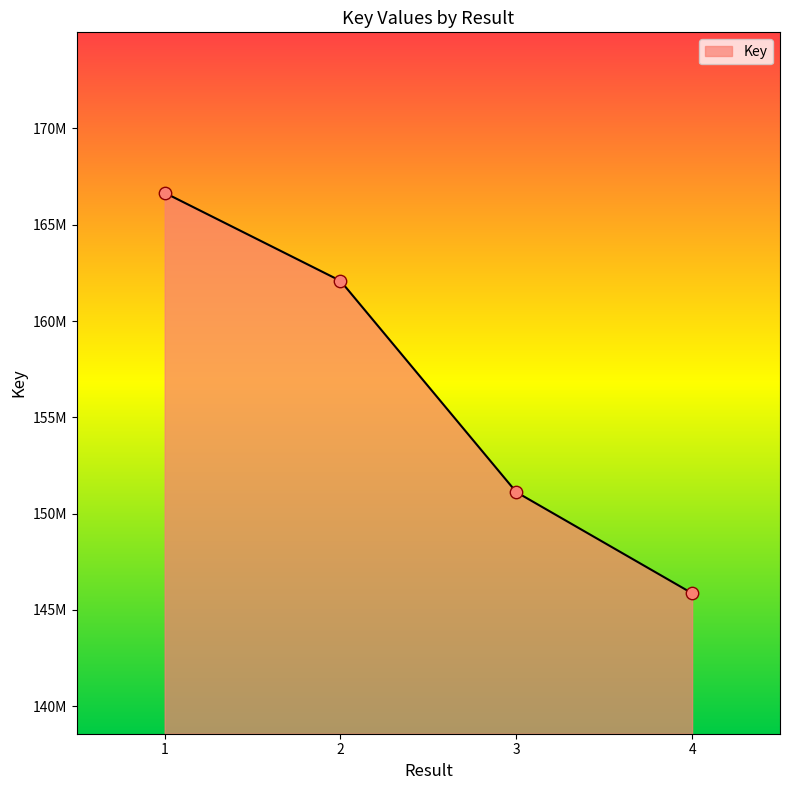

What is the change in value from 2 to 3?

-10968498